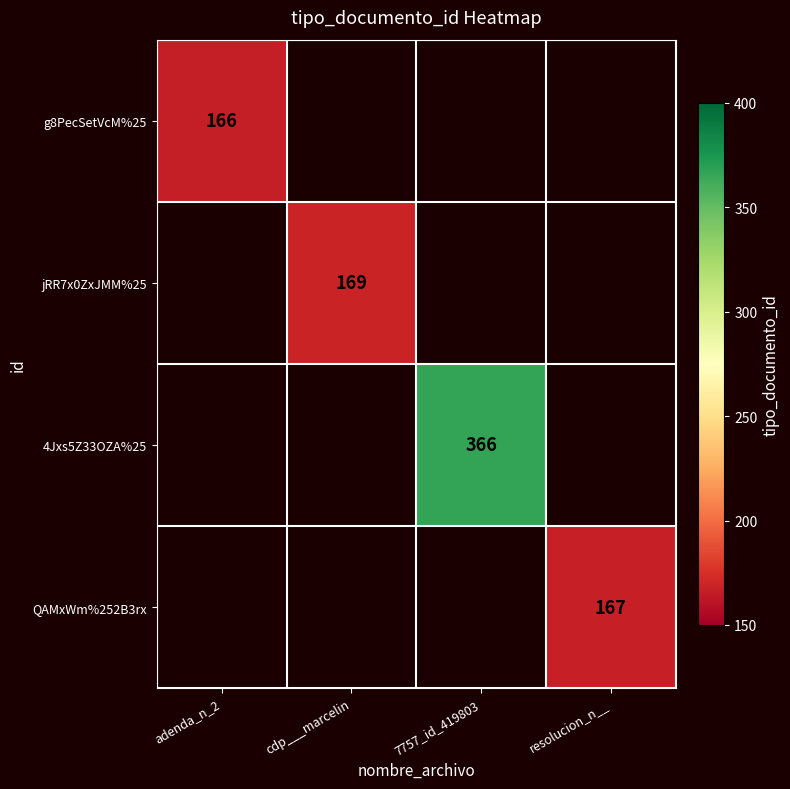

Is it true that 4Jxs5Z33OZA%25 equals 366 at 7757_id_419803?

True